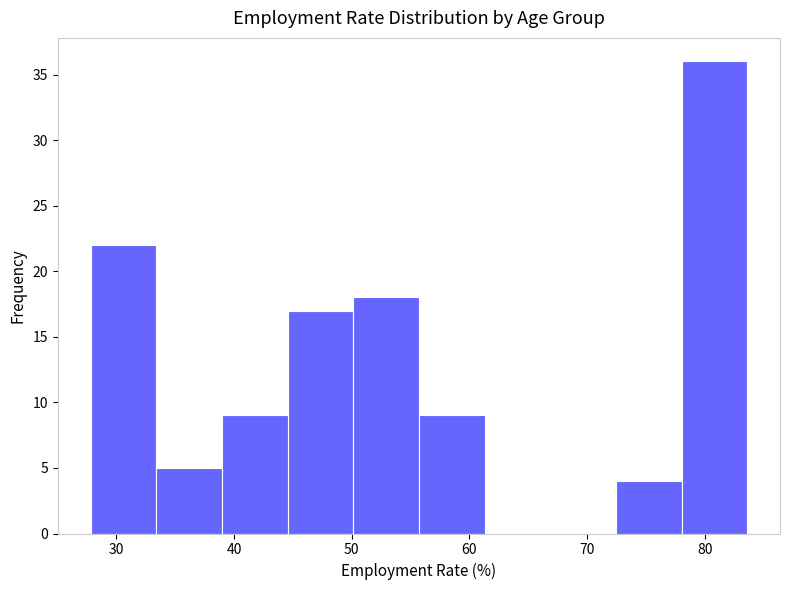

Reading left to right, list every bar in this chart as the range it spans on the x-axis followed by its height. Neither the bar edges nor the heights are printed on the chart, so give them approximately, as read against the axes.

28 to 33: 22
33 to 39: 5
39 to 45: 9
45 to 50: 17
50 to 56: 18
56 to 61: 9
61 to 67: 0
67 to 72: 0
72 to 78: 4
78 to 84: 36